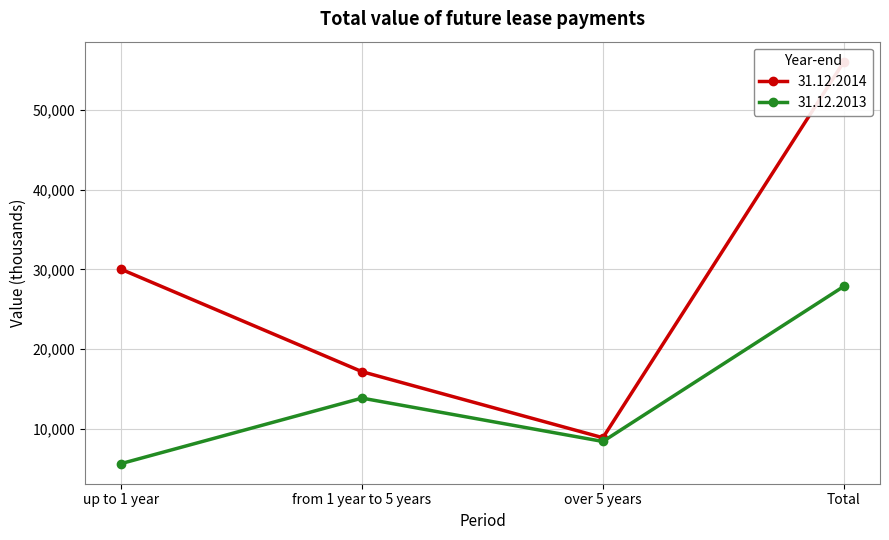

True or false: 31.12.2013 and 31.12.2014 intersect in this chart.

False